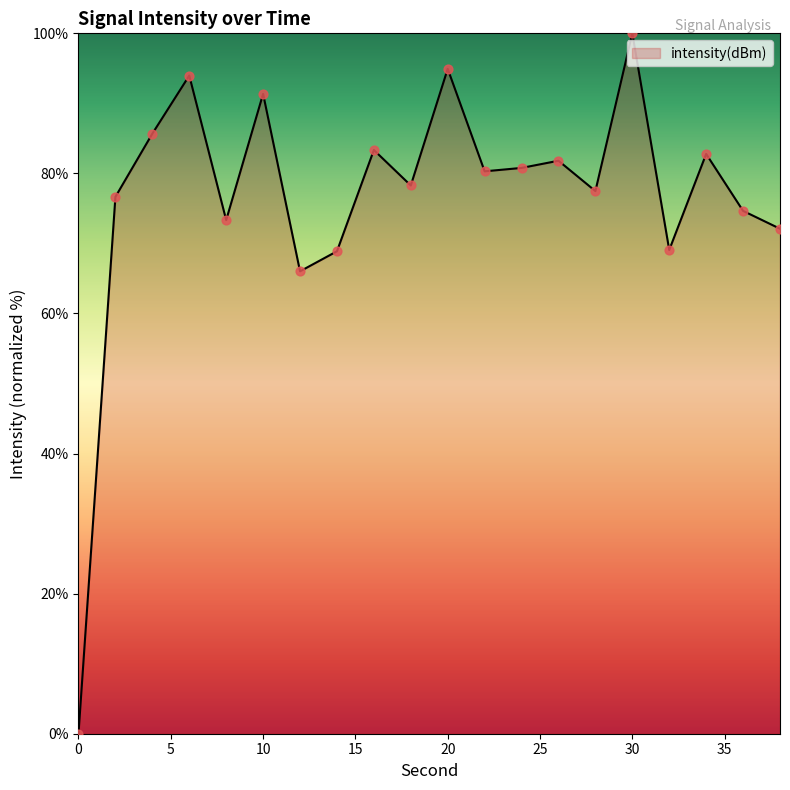

What is the greatest value displayed?

100.0